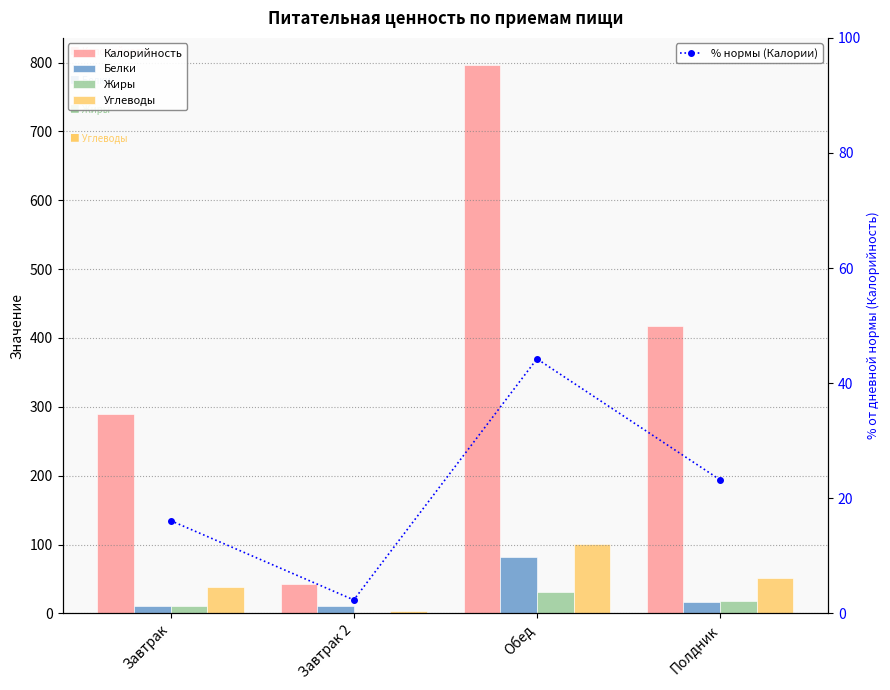

True or false: Калорийность has a value of 405.4 at Завтрак.

False